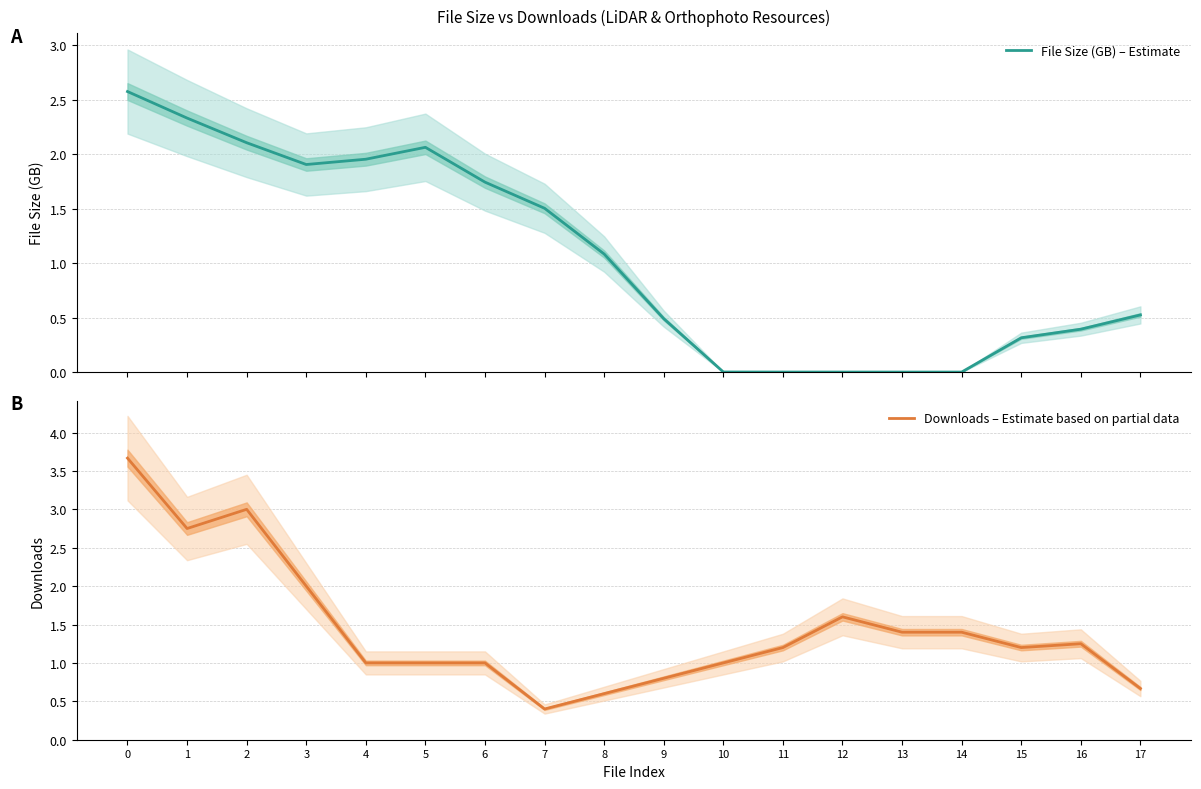

How many values in the File Size (GB) – Estimate series exceed 1?

9